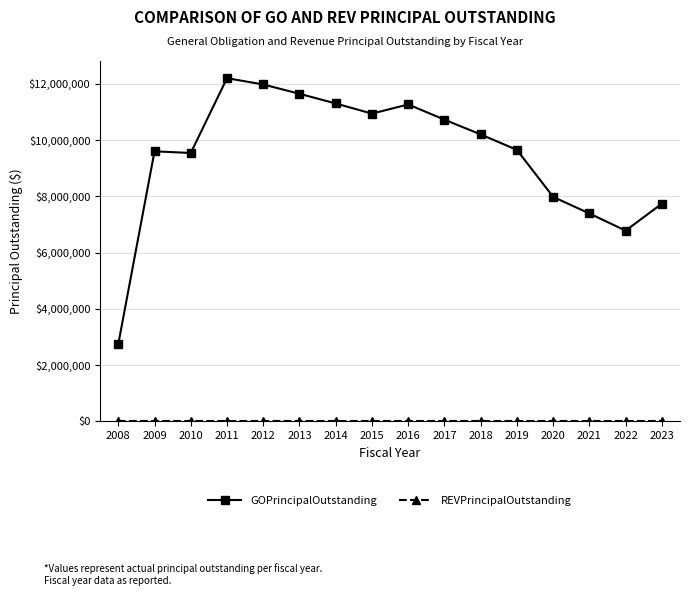

Which series has the largest range (max minus min)?

GOPrincipalOutstanding